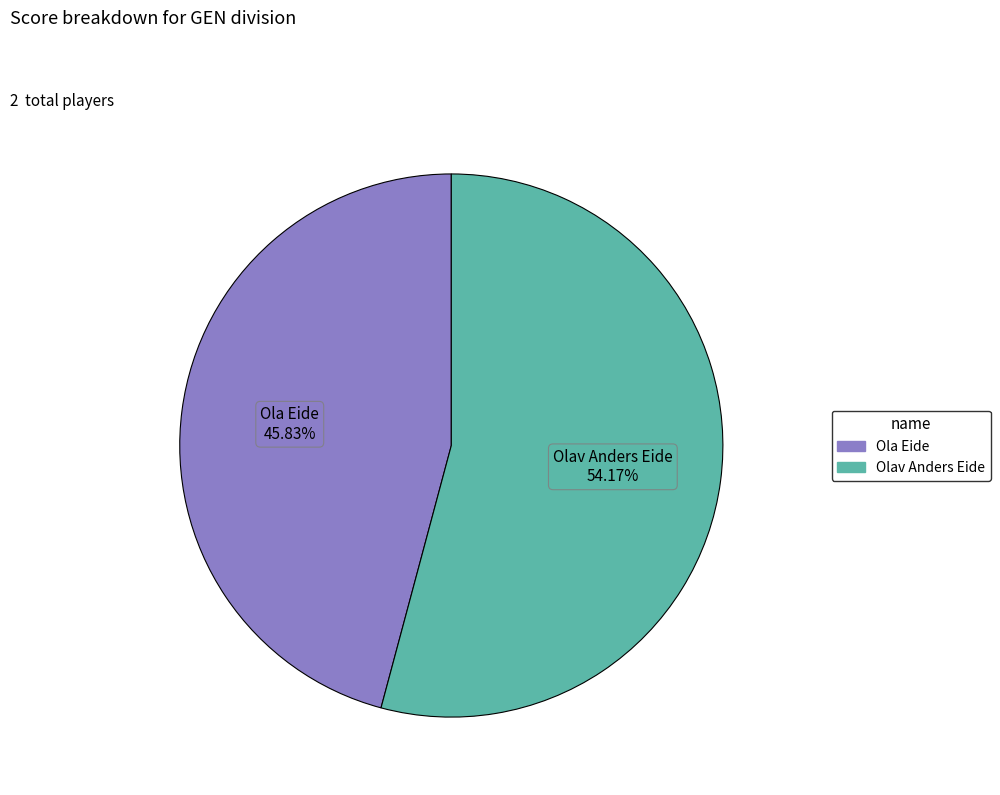

What is the ratio of the value at Ola Eide to the value at Olav Anders Eide?

0.8